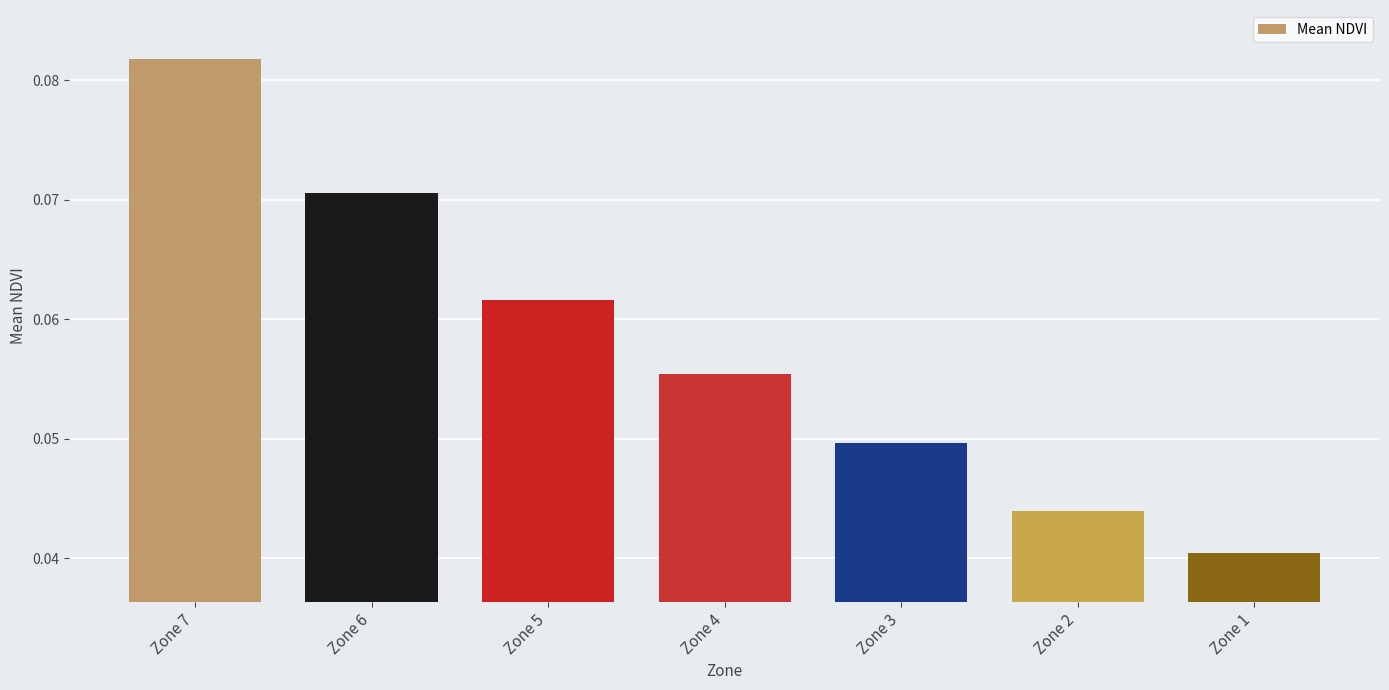

List the labels in order of value, largest first.

Zone 7, Zone 6, Zone 5, Zone 4, Zone 3, Zone 2, Zone 1